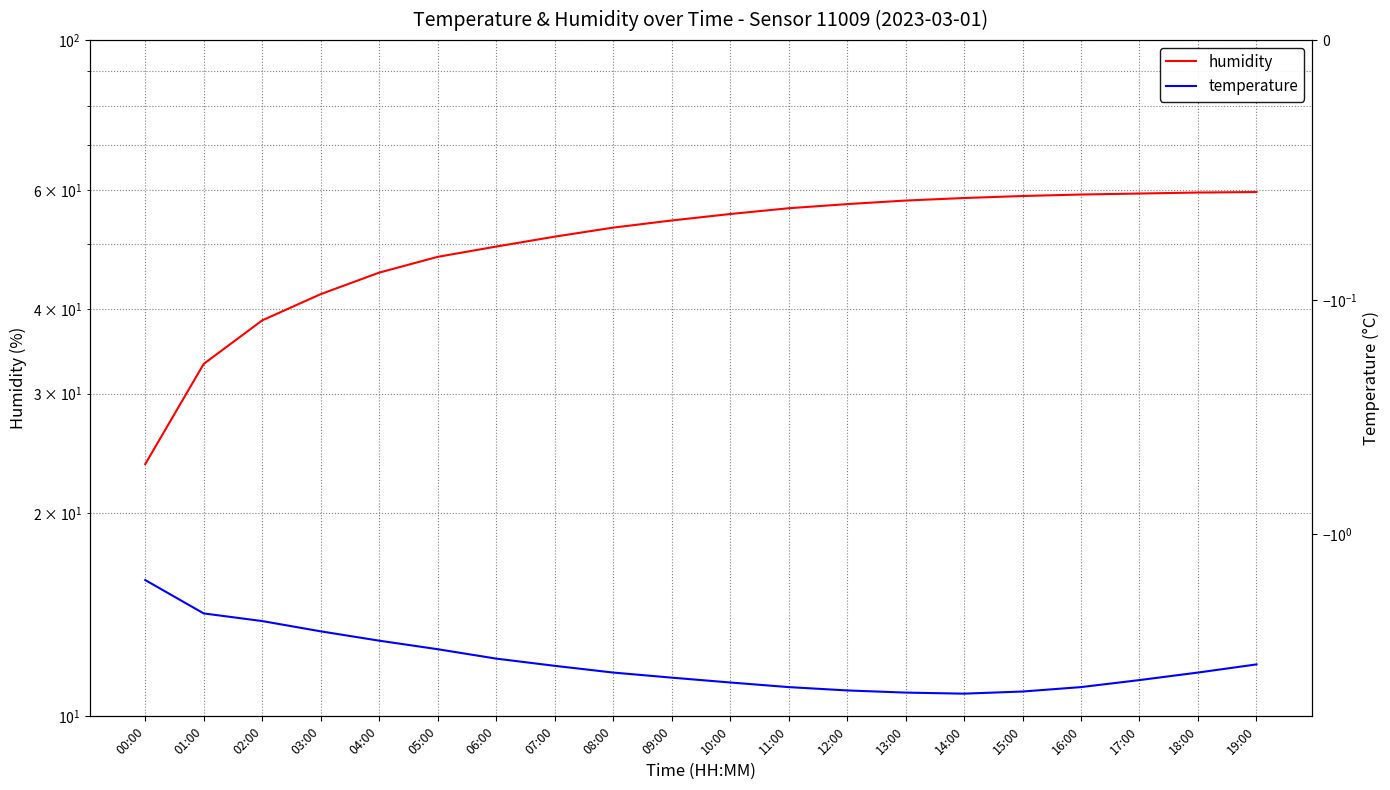

Which has a higher value, 07:00 or 08:00?

08:00